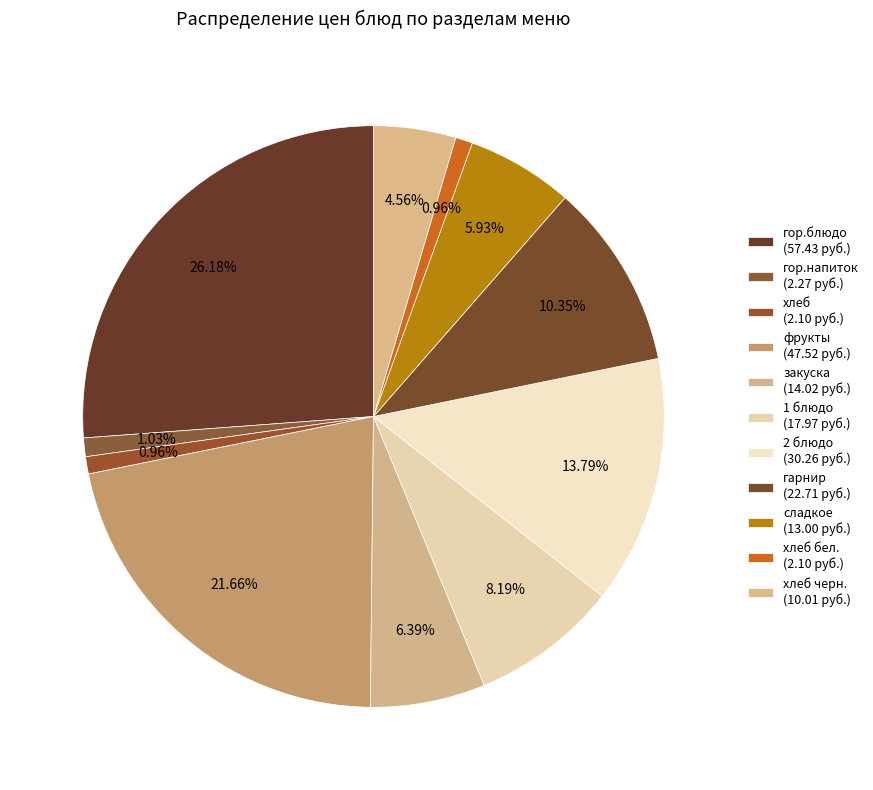

Count the number of slices in the pie.

11